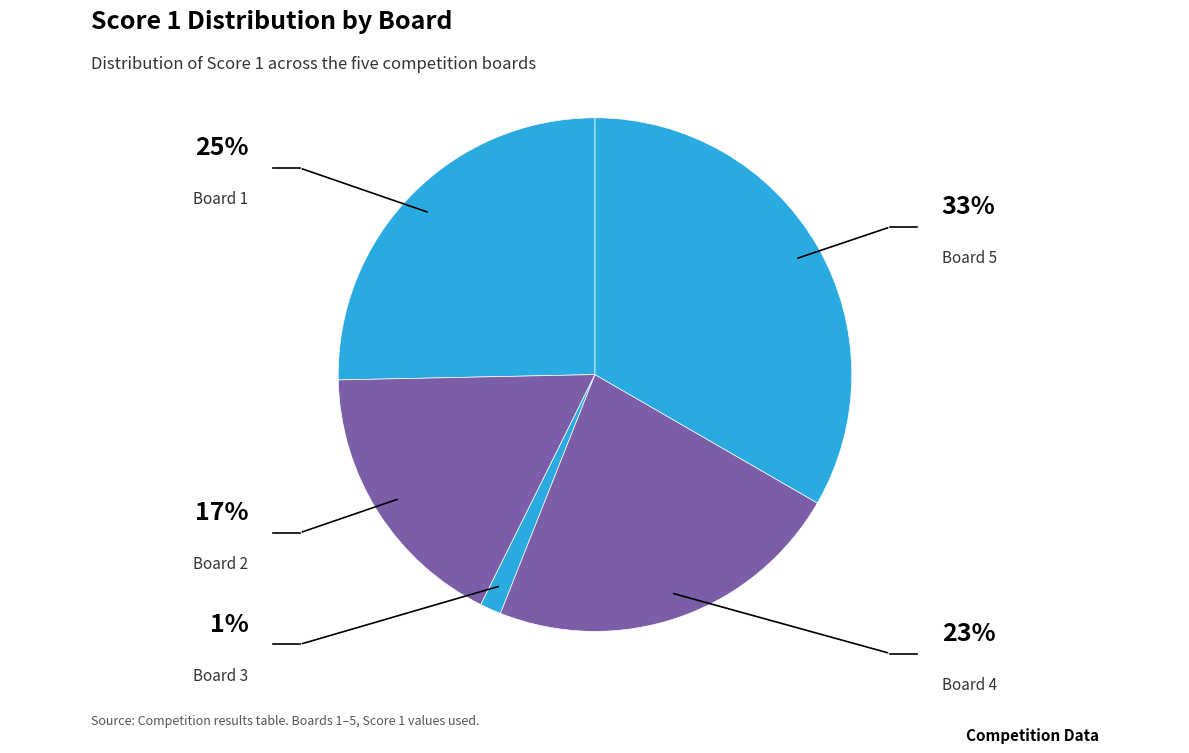

Count the number of slices in the pie.

5